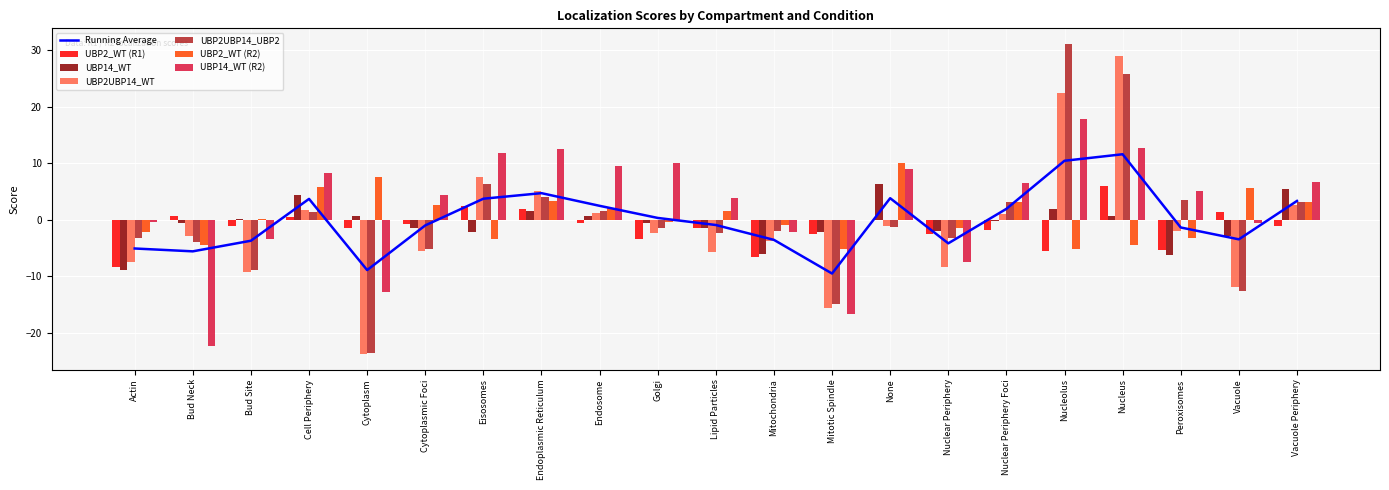

What is the difference between the maximum and second lowest values in the UBP14_WT (R2) series?

34.6